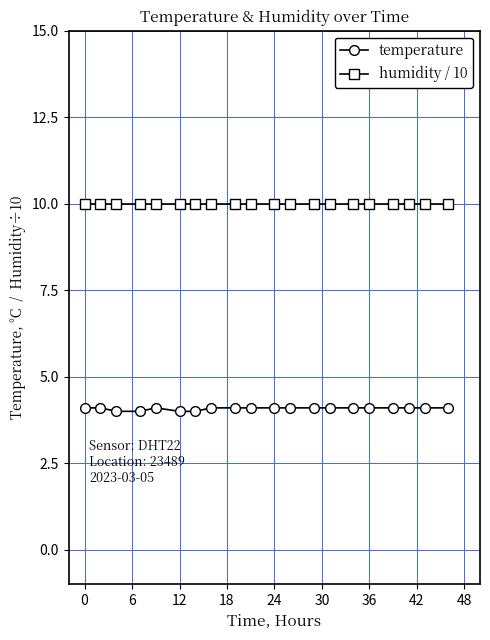

True or false: humidity / 10 and temperature intersect in this chart.

False